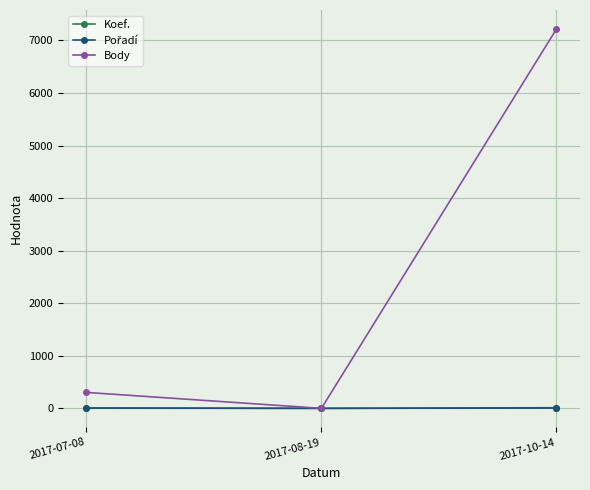

How many series are shown in this chart?

3